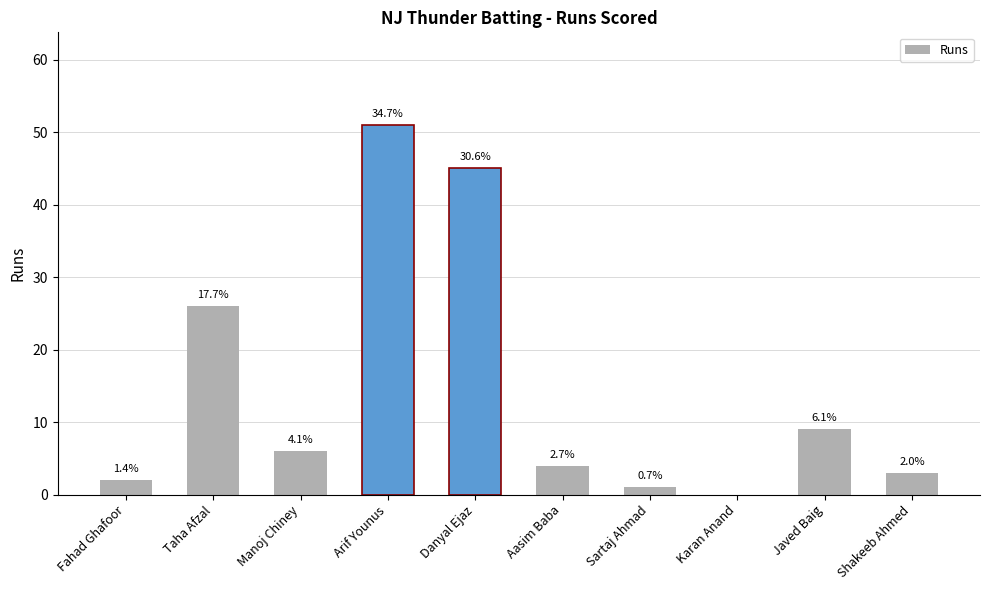

Reading left to right, extract all data points from this chart.

2	26	6	51	45	4	1	0	9	3